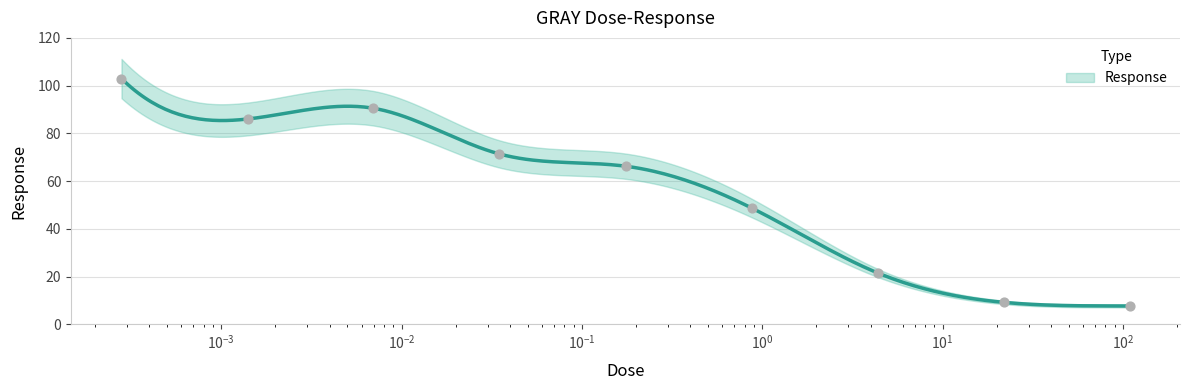

What is the change in value from 0.00028 to 109.0?

-95.3